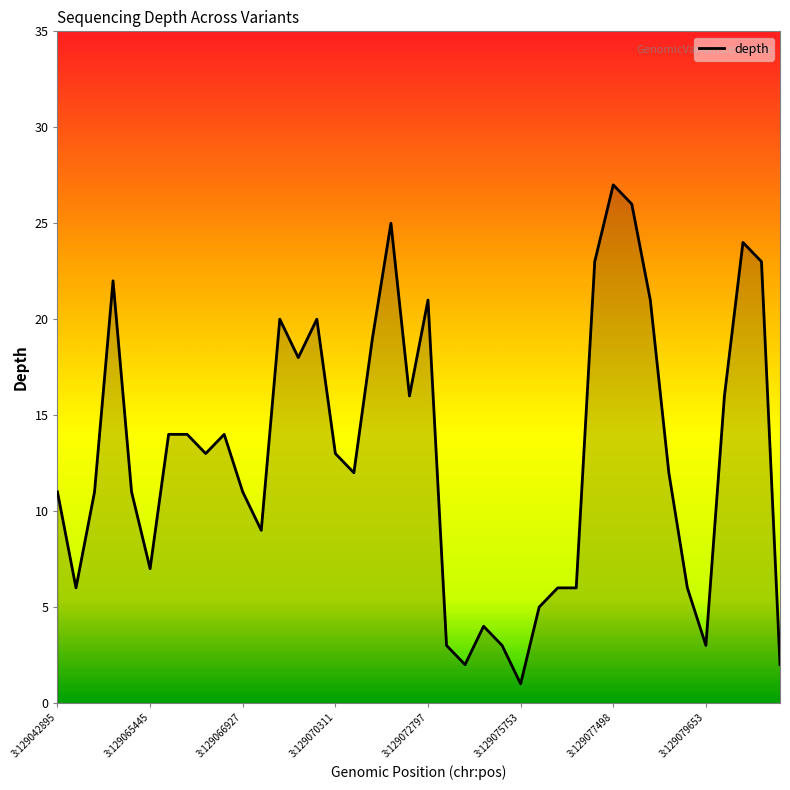

Between 24 and 37, which is larger?

37